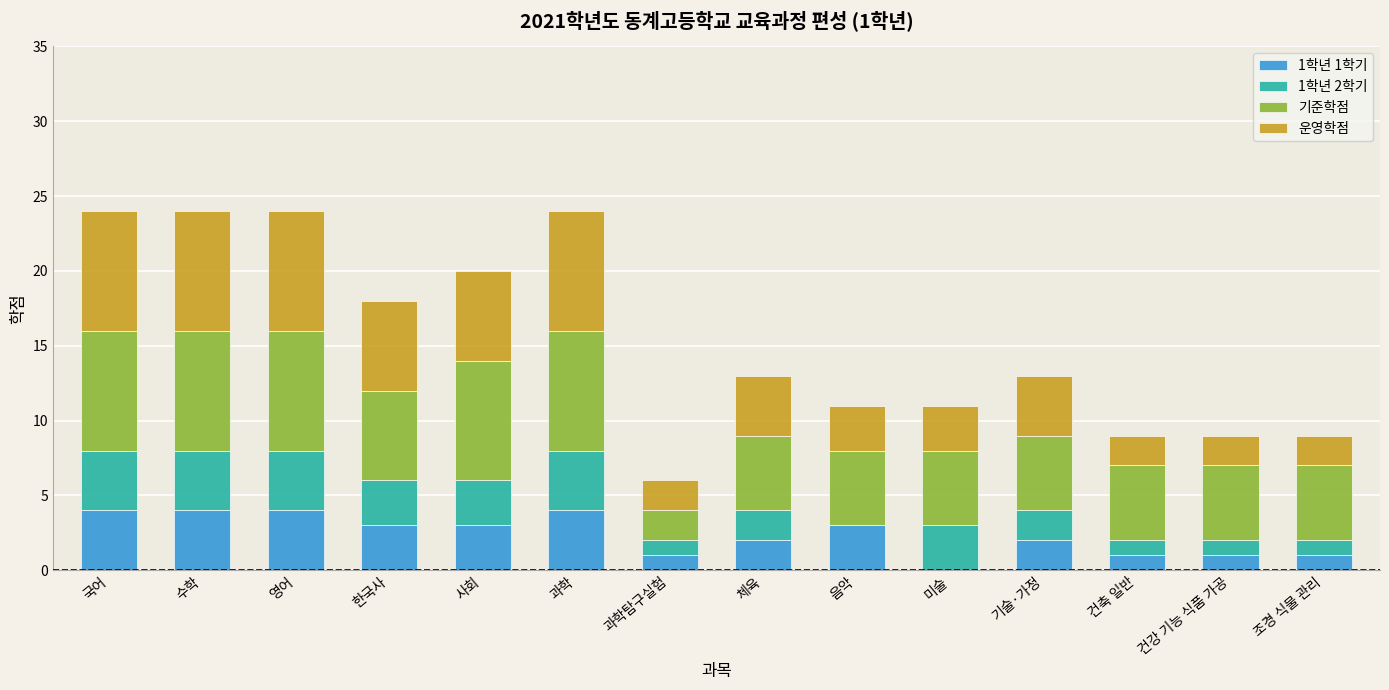

What is the total value across all series at 국어?

24